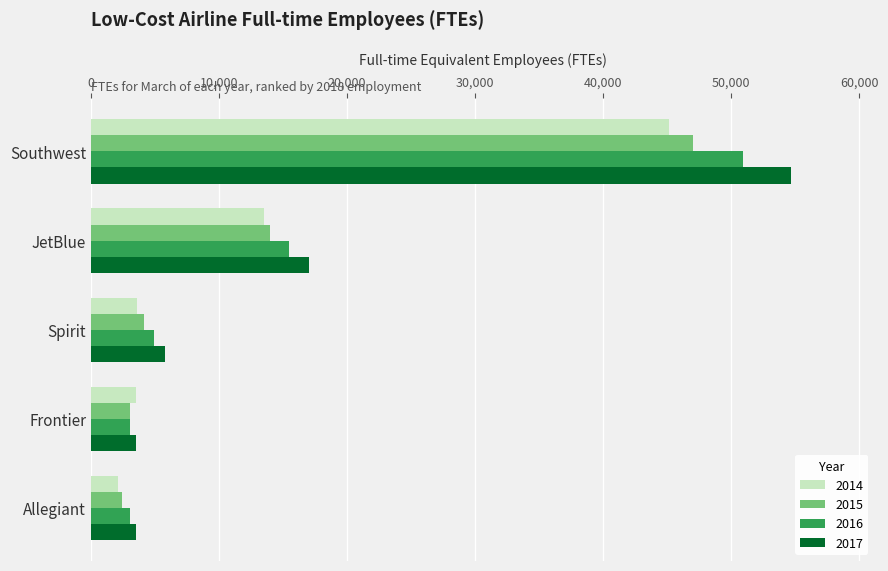

True or false: 2014 has a value of 3569 at Spirit.

True